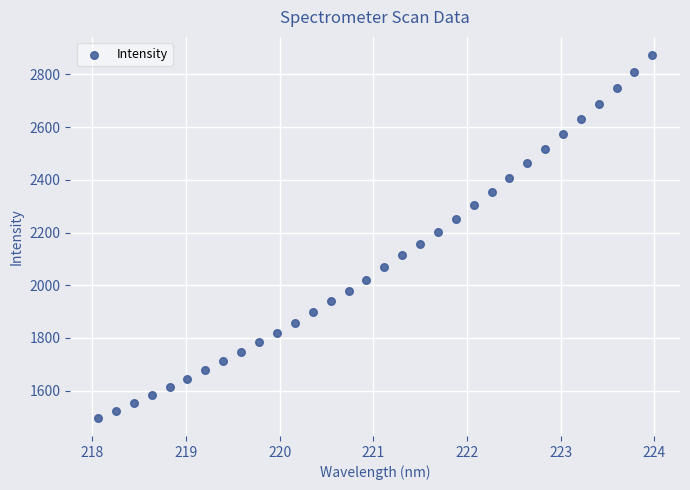

What is the range of X values (max minus min)?

5.9